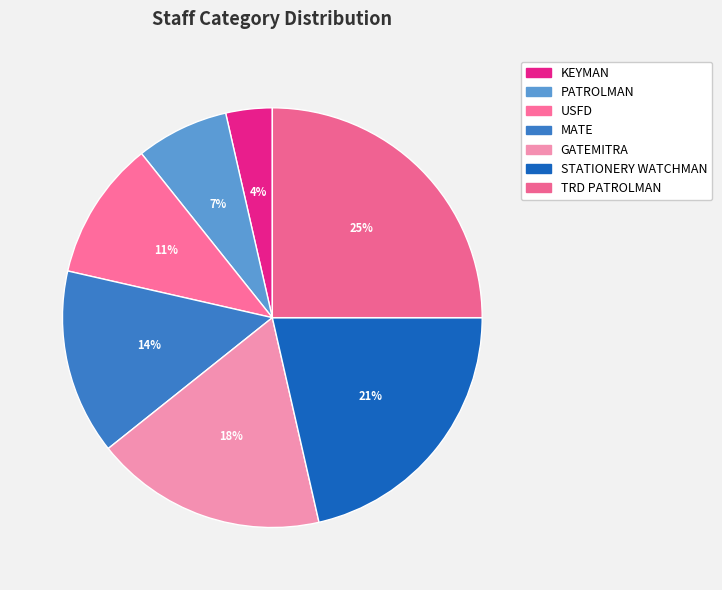

How many slices are in this pie chart?

7